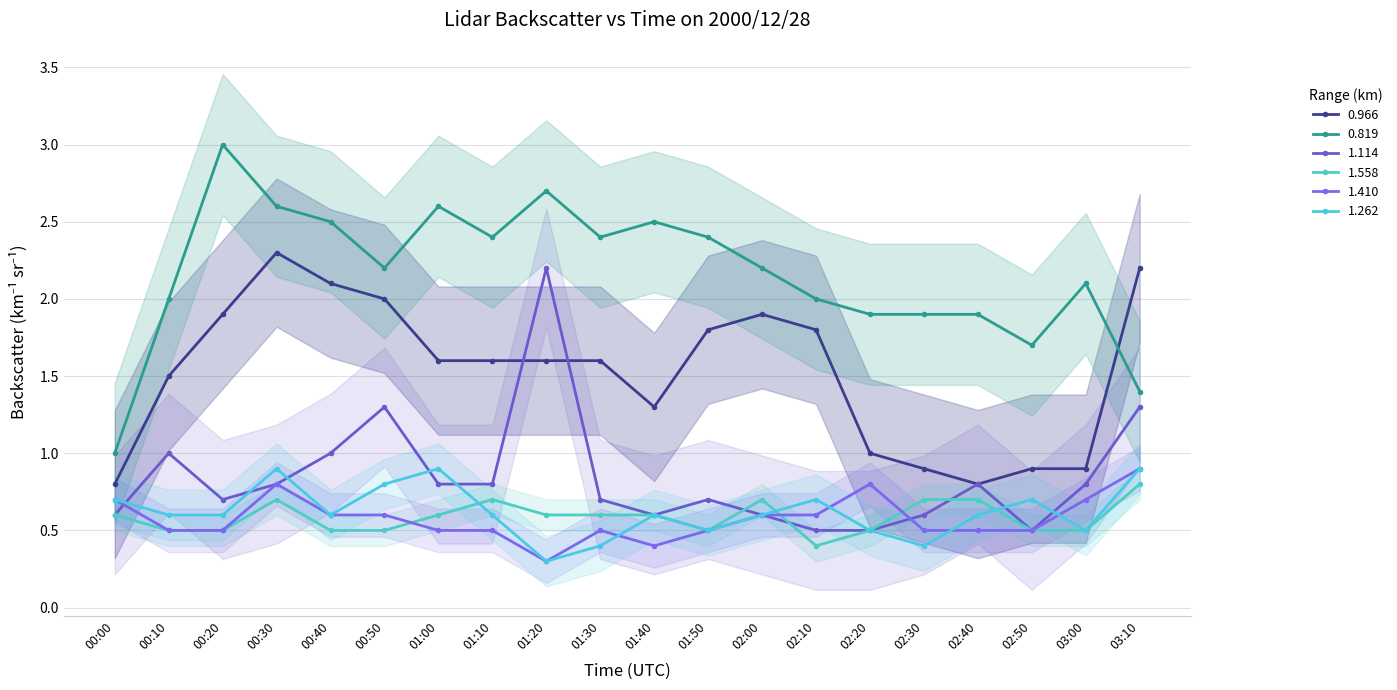

What is the difference between the second highest and minimum values in the 0.819 series?

1.7